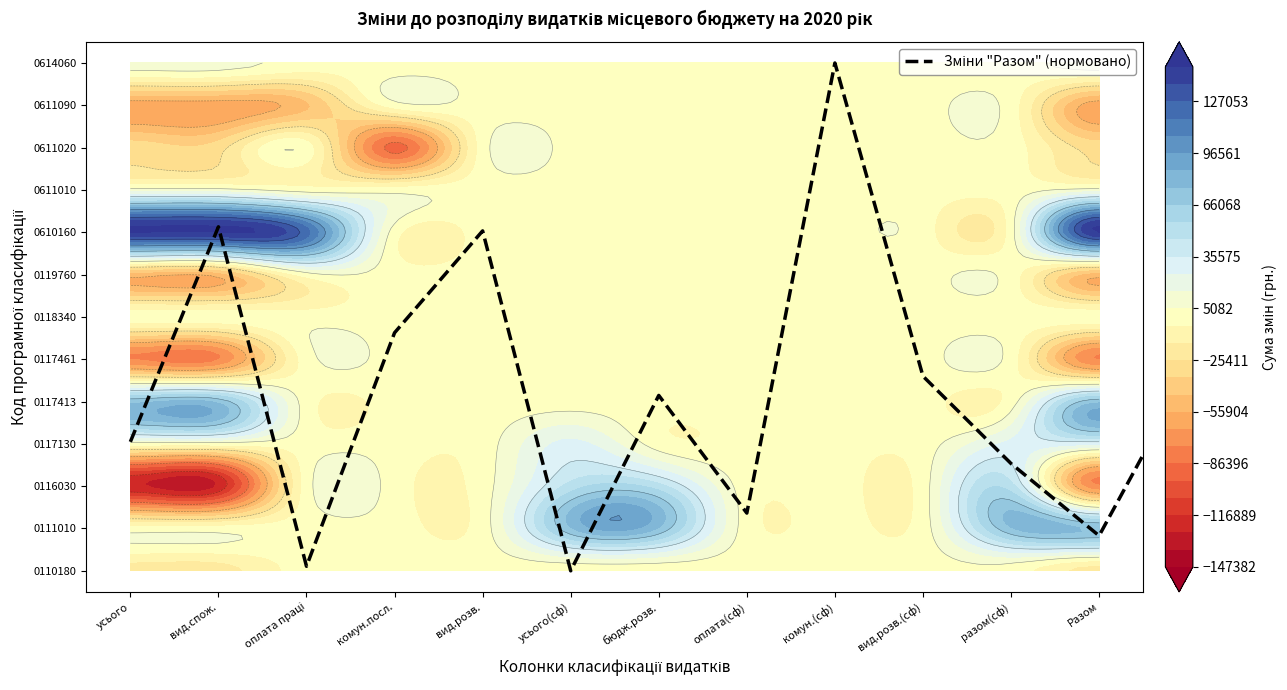

True or false: the data shows 2.1 at комун.посл..

False